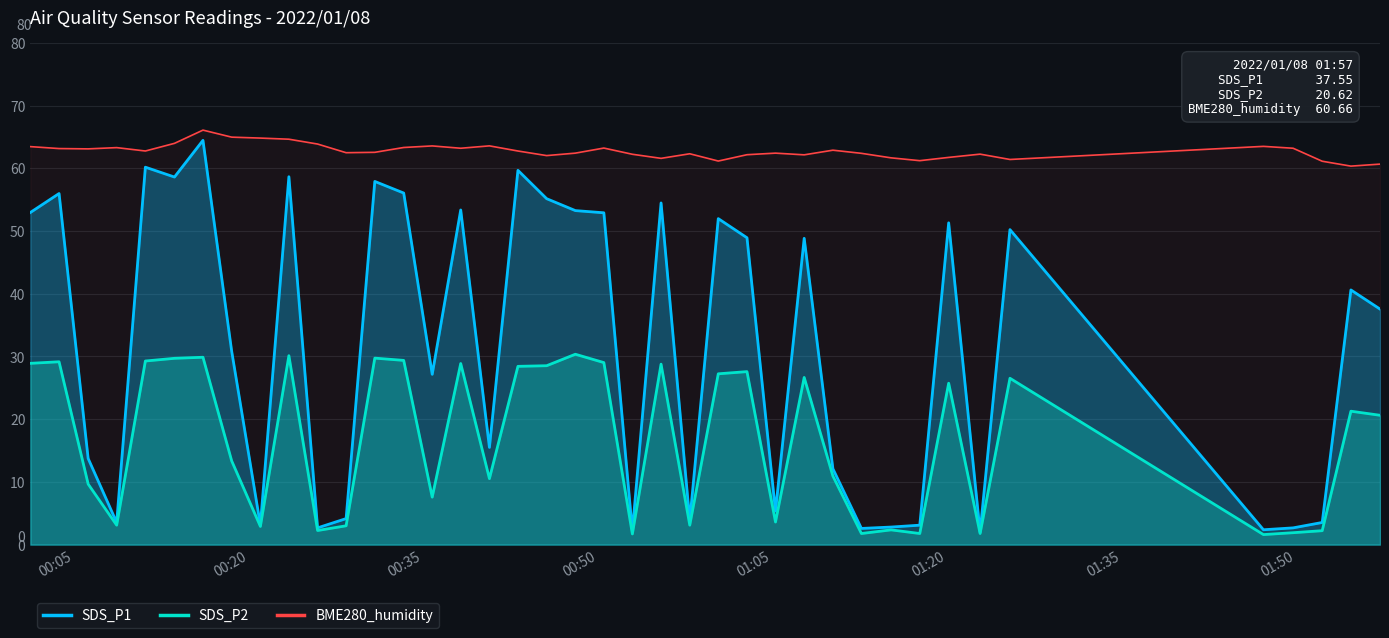

Which series has the widest spread of values?

SDS_P1